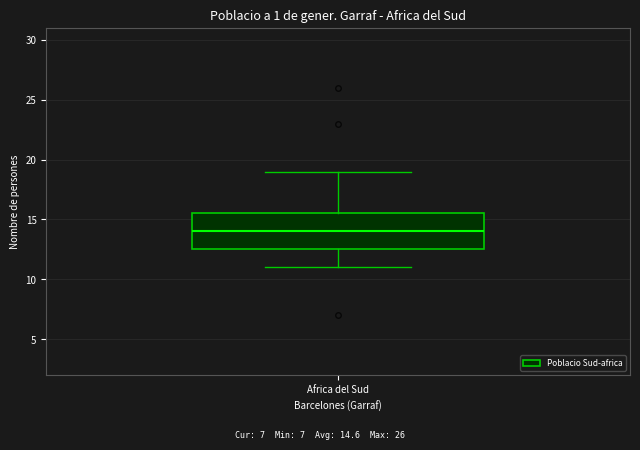

Transcribe this box plot: give where the median line is, the range the box spans, and where the two whiskers end, as read against the y-axis. The values are not printed on the chart, so give them approximately, as read against the axis.

median 14.0, box 12.5 to 15.5, whiskers 11.0 to 19.0